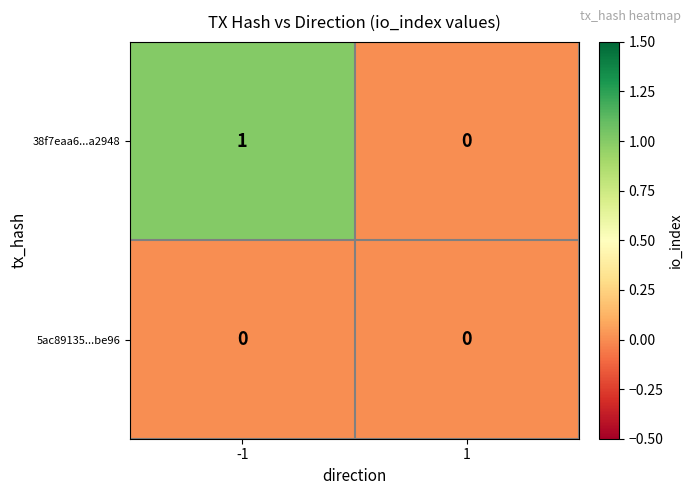

Between -1 and 1, which series saw the biggest shift?

38f7eaa6...a2948